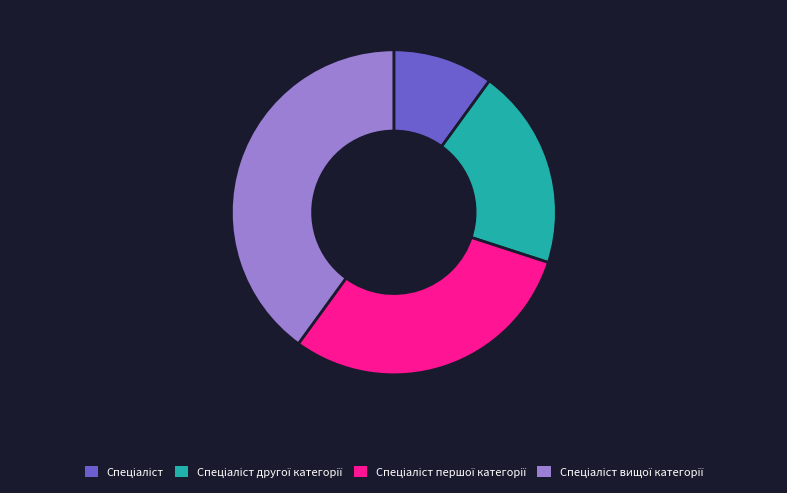

Does any single category account for the majority?

No